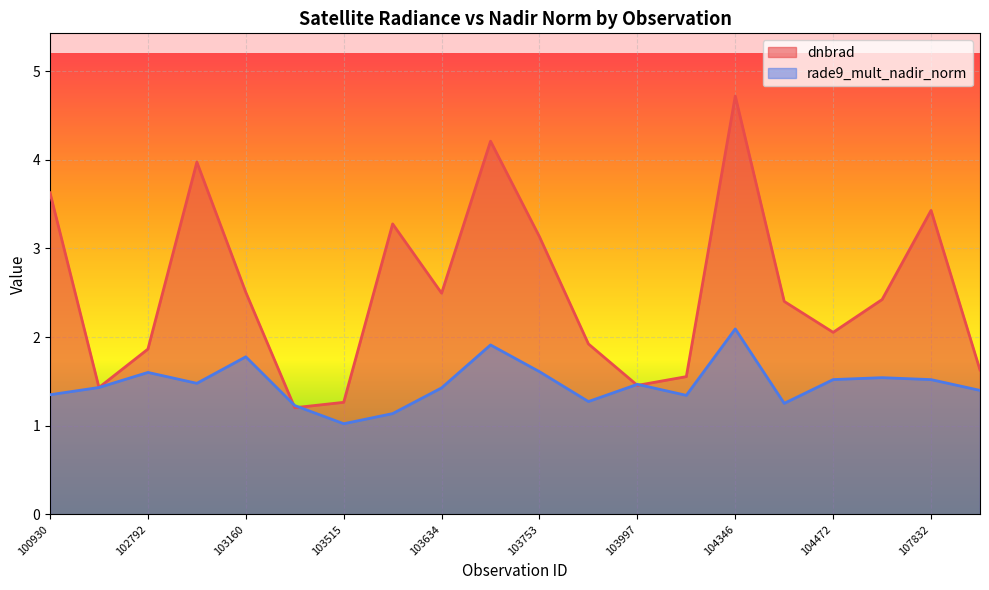

Where do dnbrad and rade9_mult_nadir_norm first cross each other?

100930 and 102671